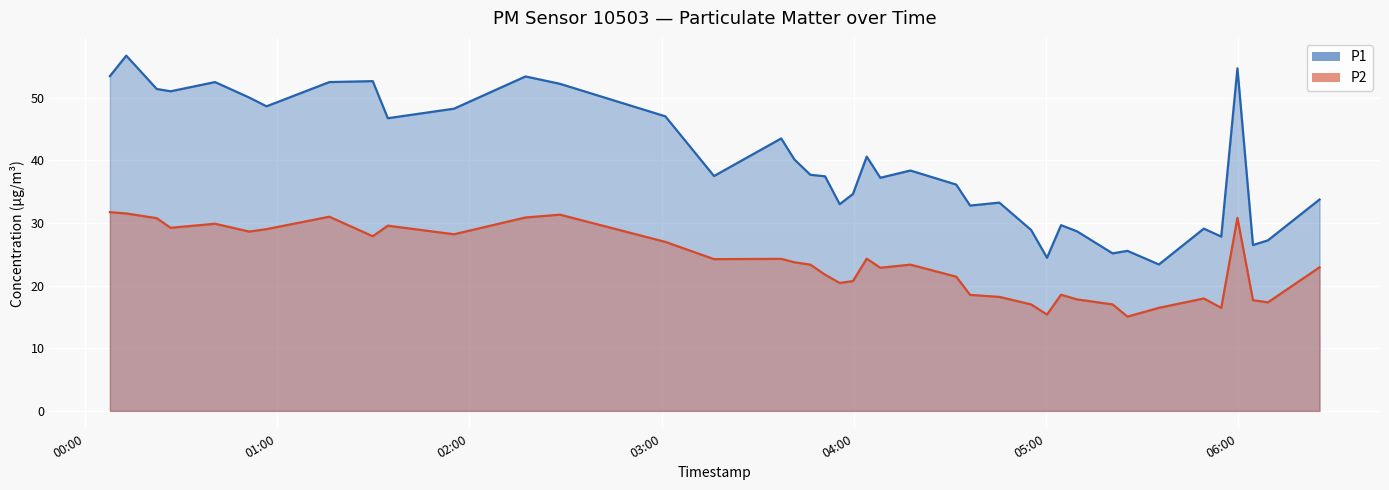

How many interior local peaks does the P1 series have?

12